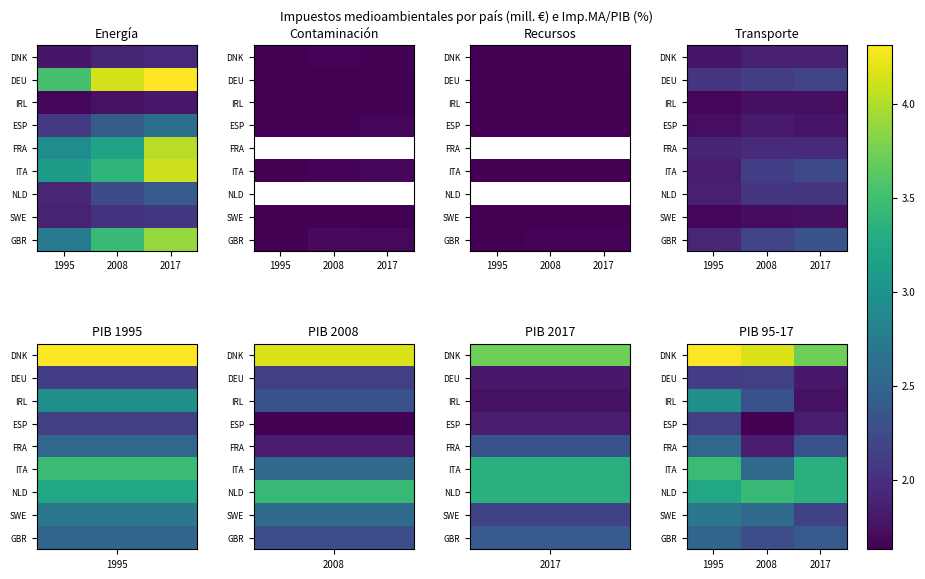

Is the value of NLD at 2008 greater than the value of SWE at 2017?

Yes